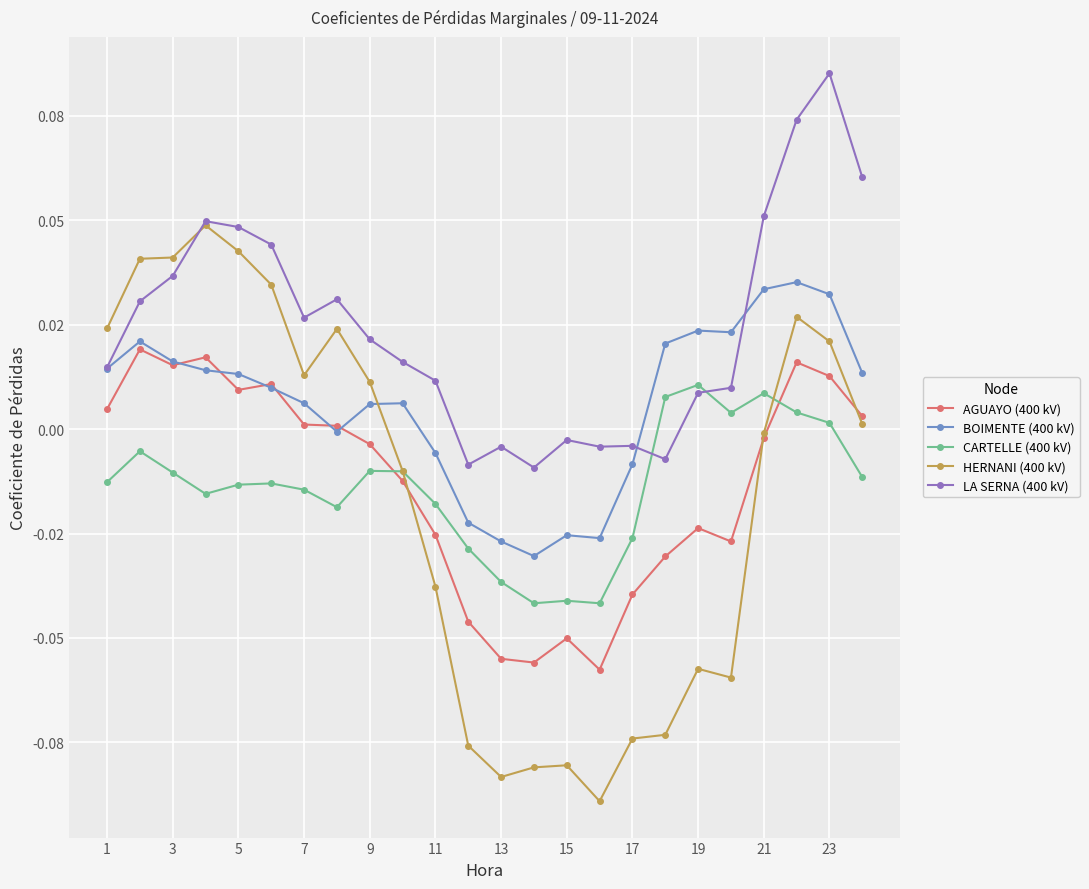

Does the chart display data point markers on the line(s)?

Yes